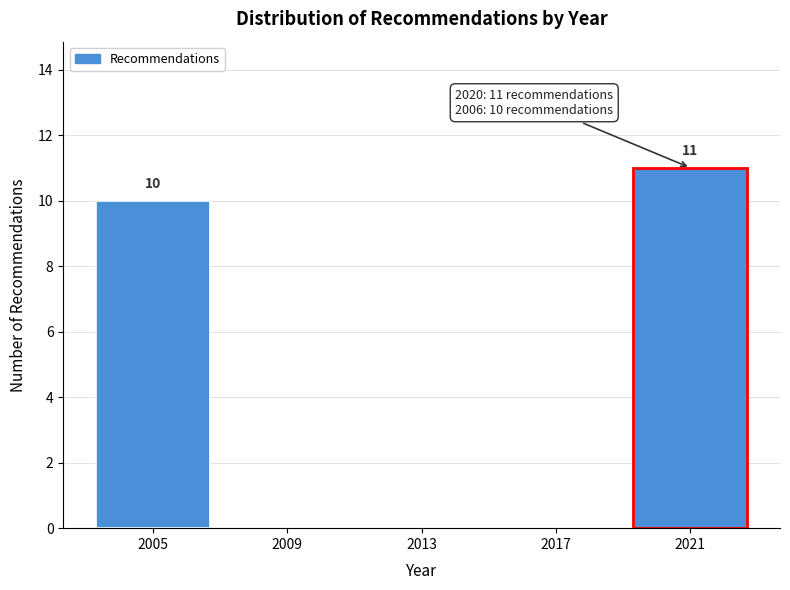

Over which range of the x-axis is the bar tallest?

2019 to 2023